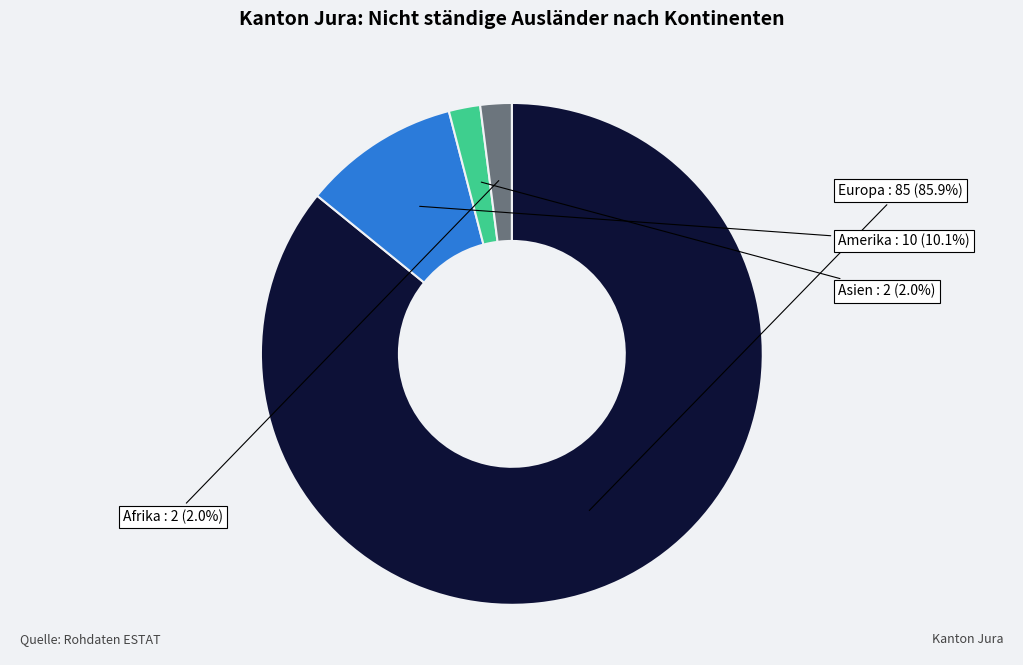

Is the sum of Afrika and Asien greater than half?

No